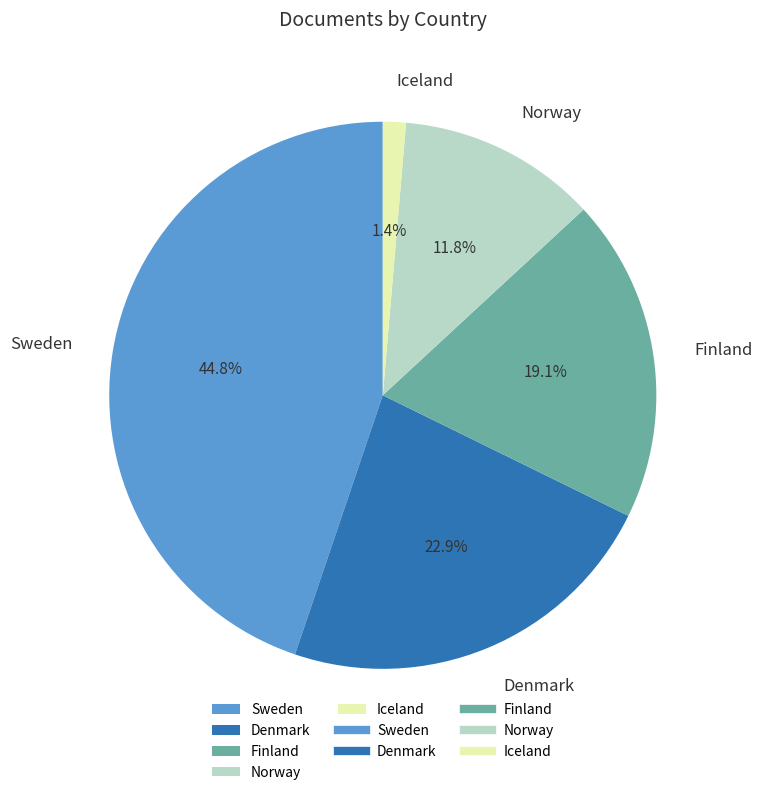

Which has a higher value, Iceland or Sweden?

Sweden